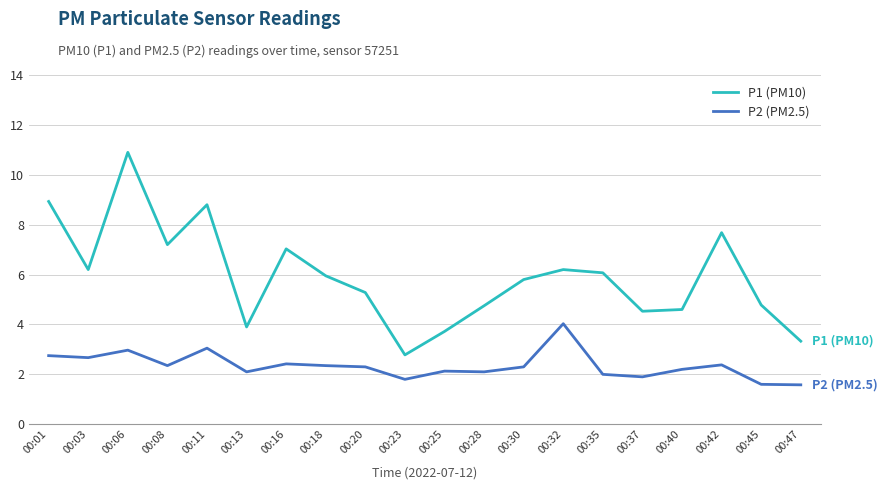

True or false: P1 (PM10) and P2 (PM2.5) intersect in this chart.

False